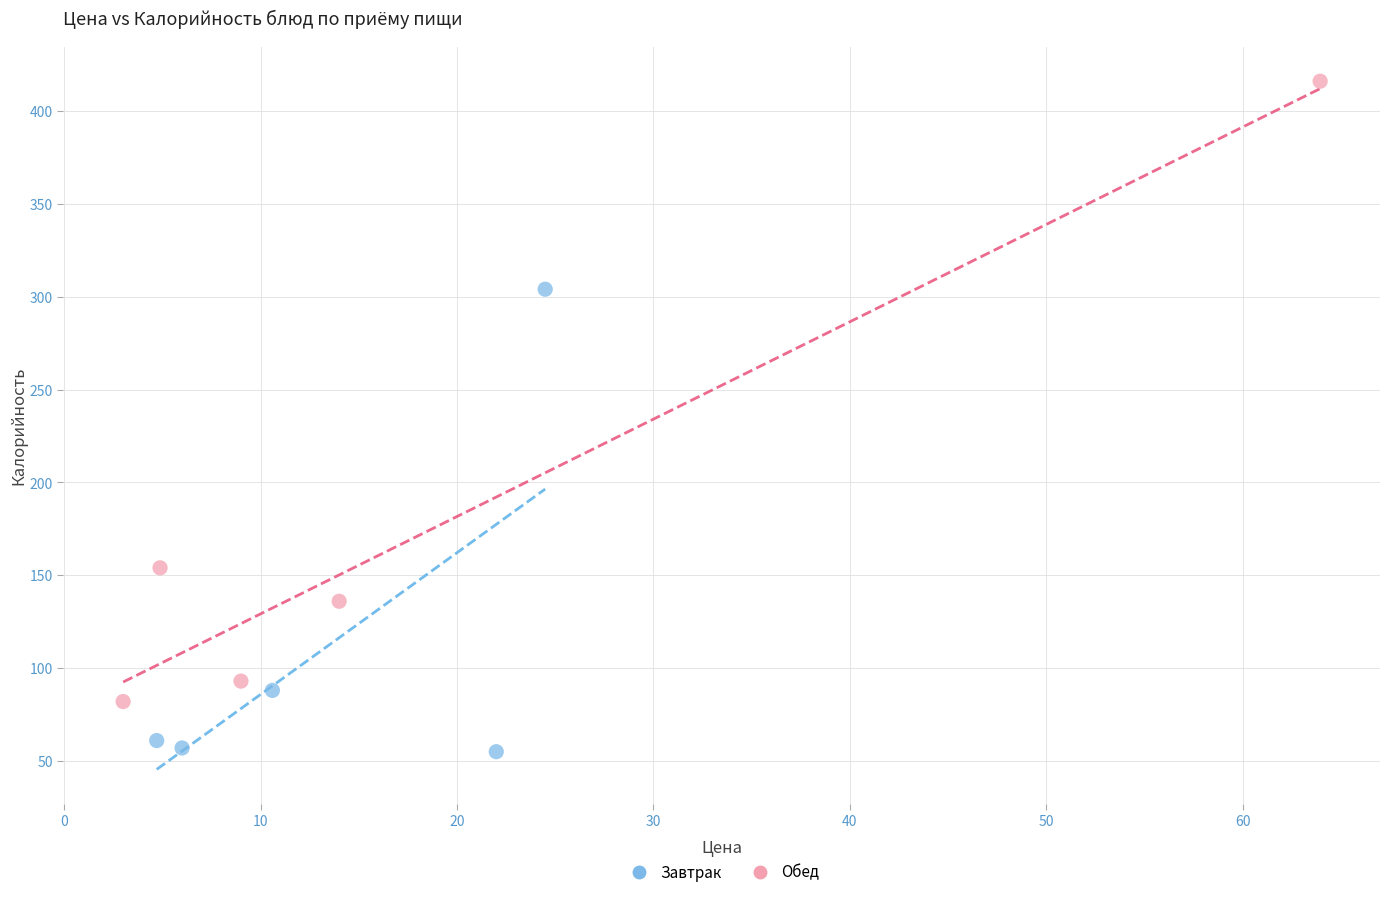

Which series has the largest Y range (max minus min)?

Обед